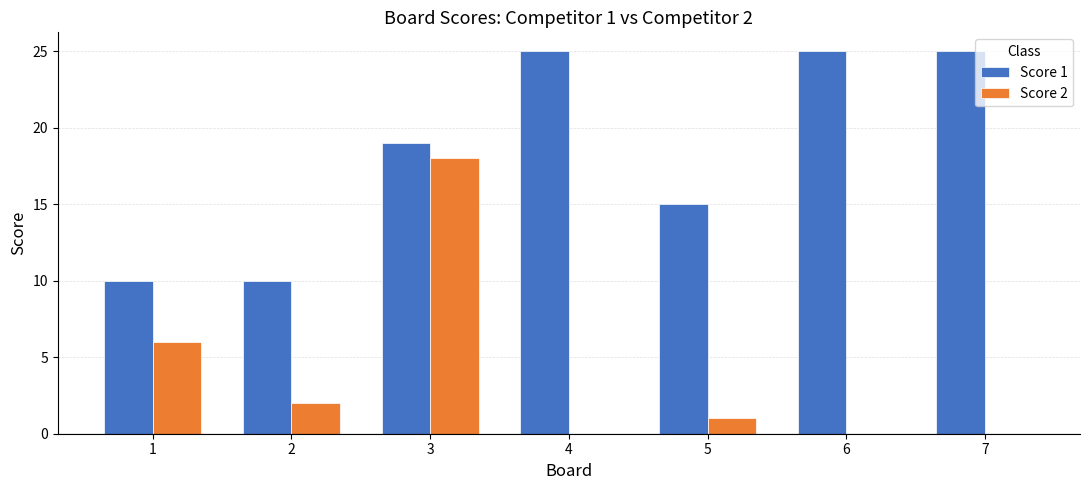

What is the maximum value shown in the chart?

25